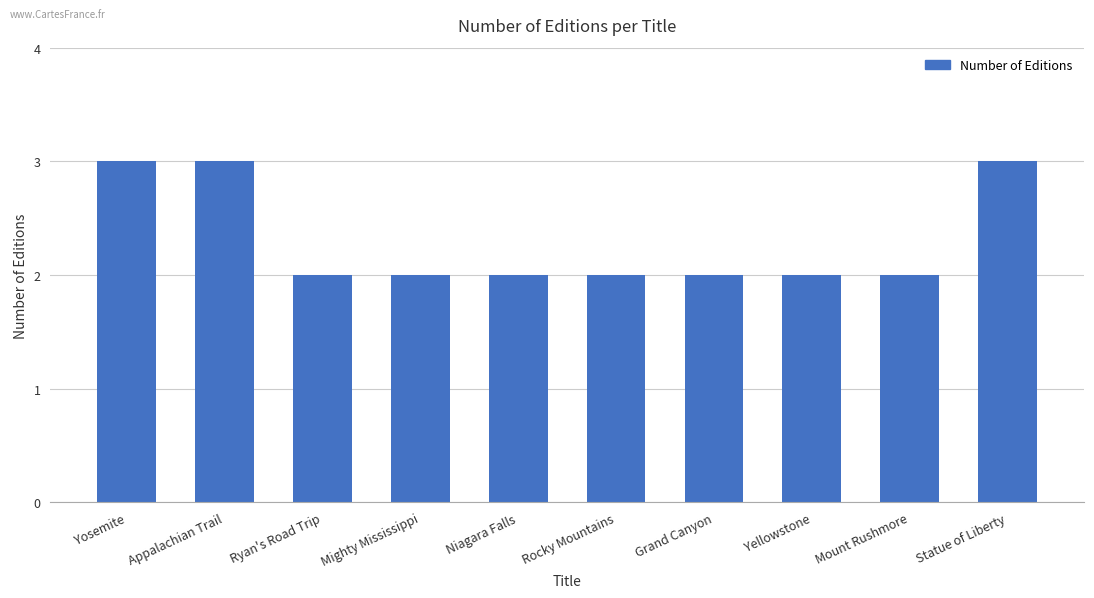

What is the label of the 10th bar from the left?

Statue of Liberty